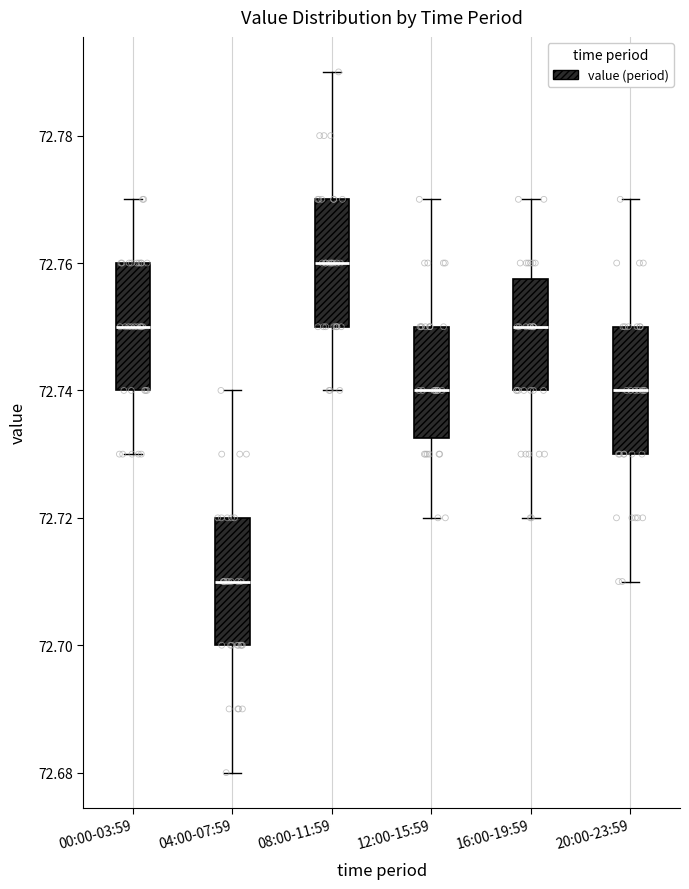

Where is the upper edge of the box for 12:00-15:59 on the y-axis? The values are not printed on the chart, so give them approximately, as read against the axis.

72.750